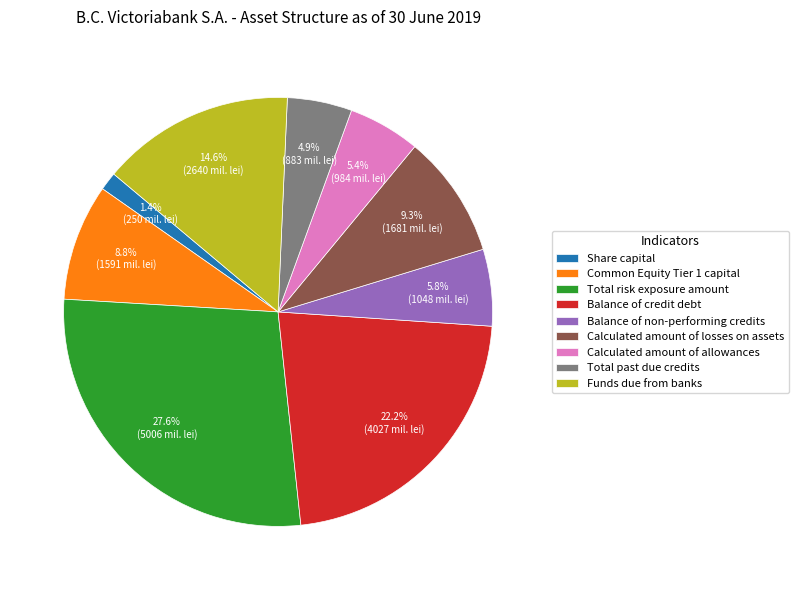

What percentage is NOT represented by Calculated amount of losses on assets?

90.7%